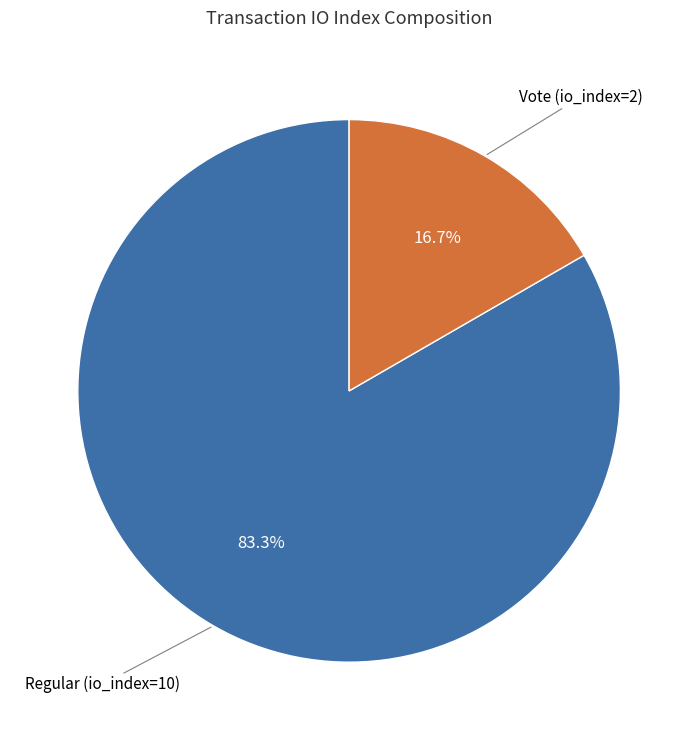

To the nearest percent, what is the difference between the largest and smallest slice percentages?

67%